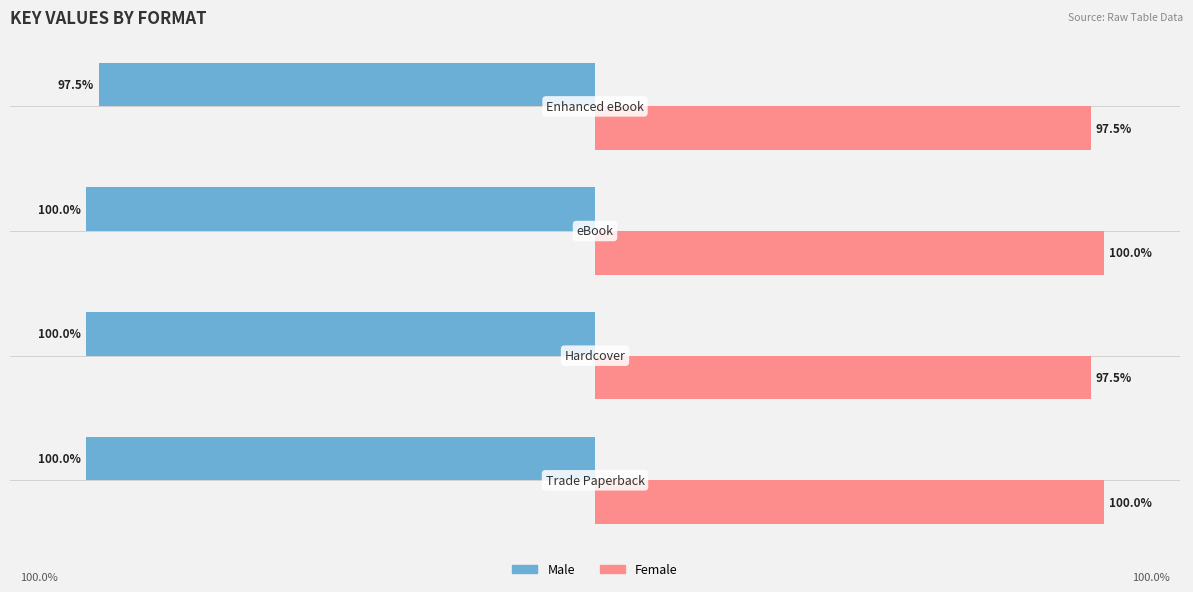

Which series has the largest total across all categories?

Female